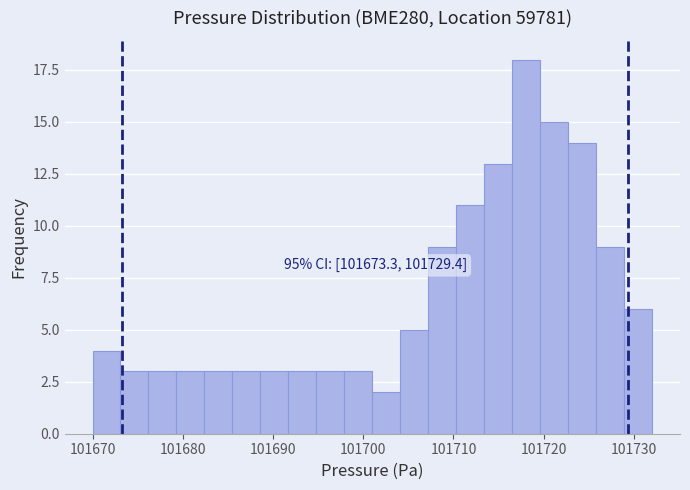

Read against the x-axis, roughly where is the centre of the tallest bar?

101718